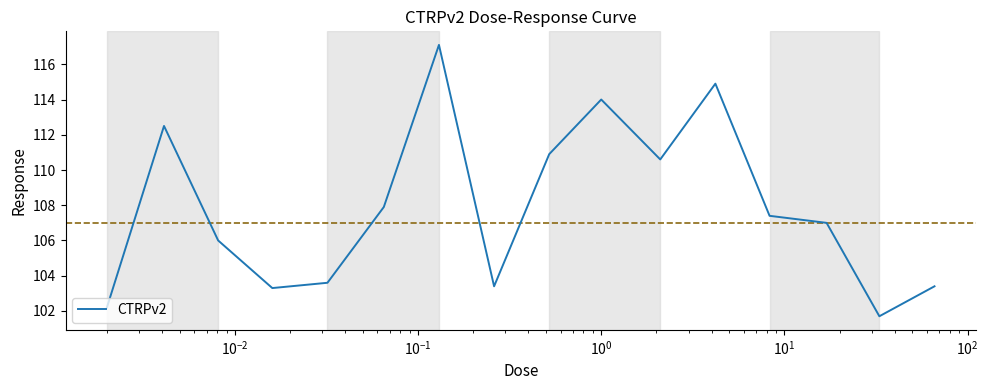

What is the difference between the maximum and minimum values?

15.4